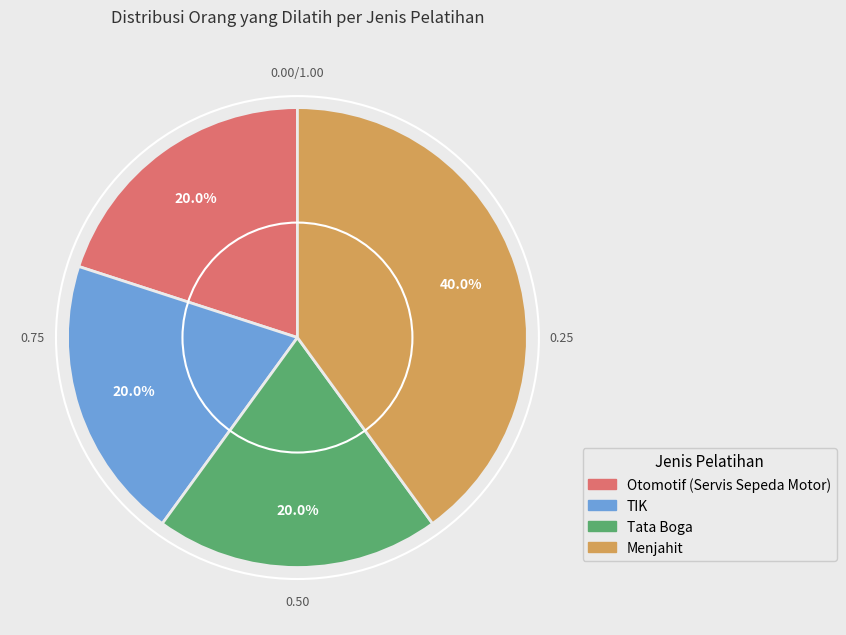

To the nearest percent, what portion does Menjahit represent?

40%